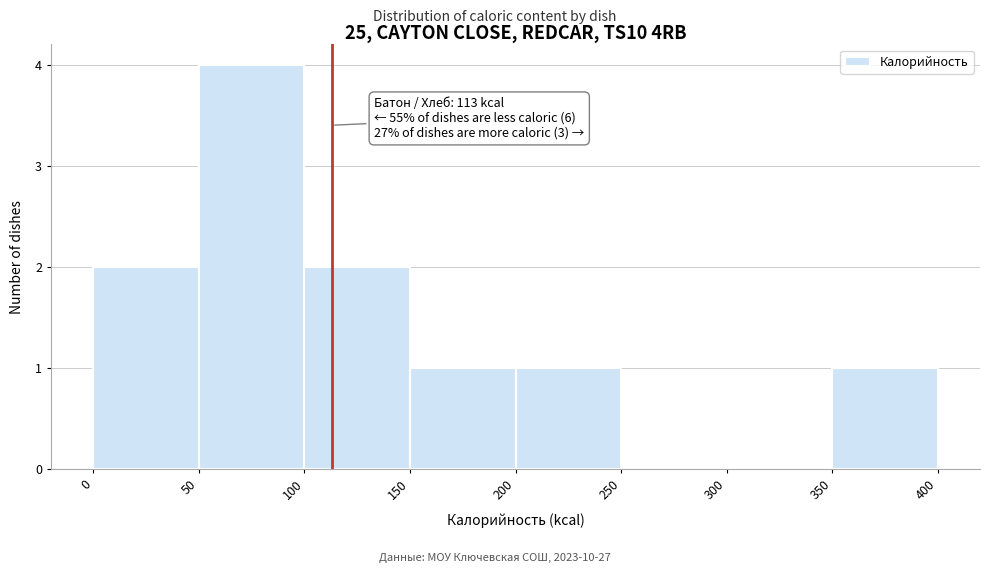

Which range on the x-axis has the tallest bar?

50 to 100